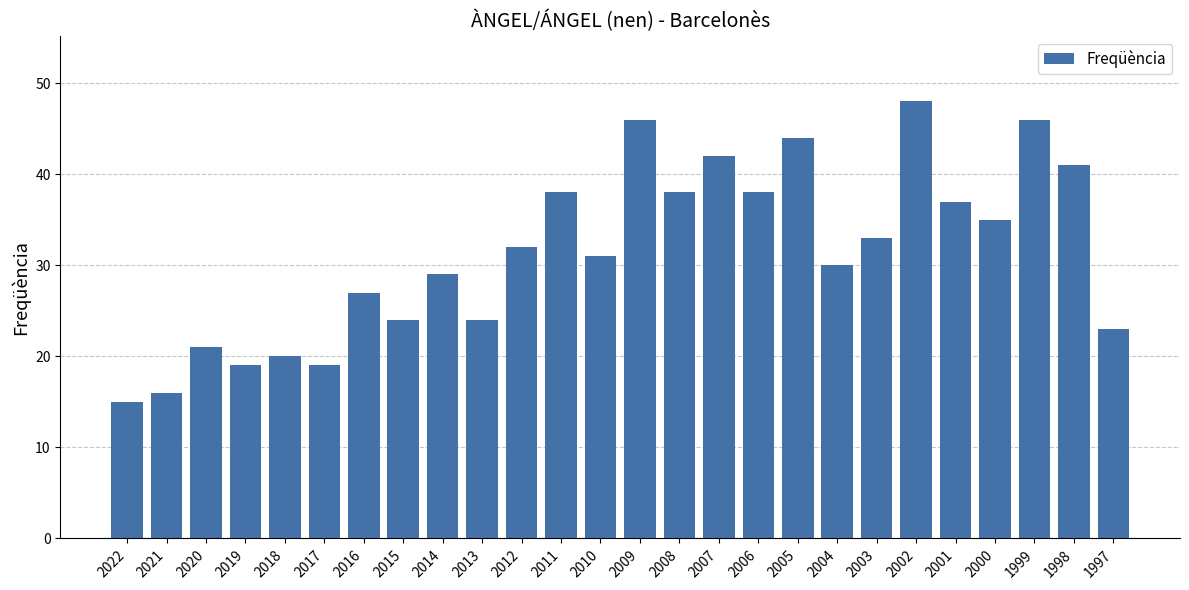

Read the value at 2018, to the nearest 10.

20